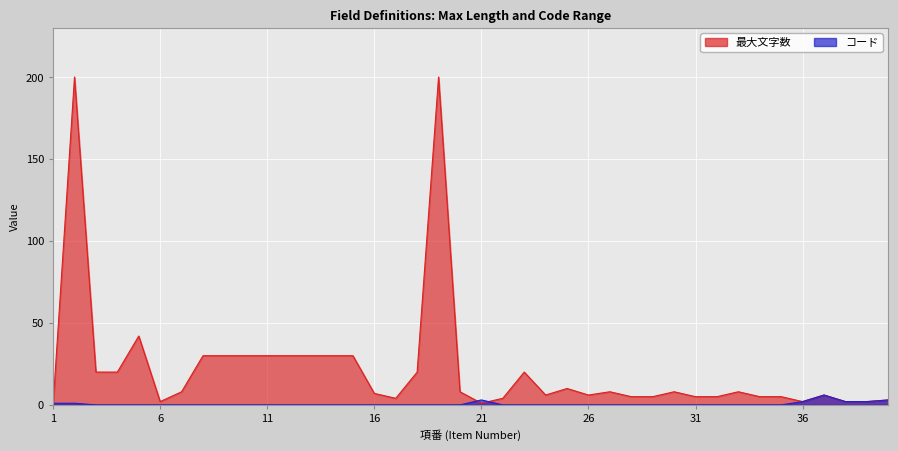

Between which two adjacent categories do コード and 最大文字数 first intersect?

1 and 2